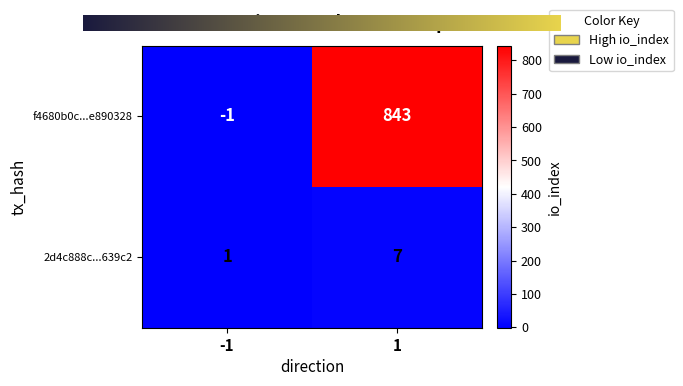

What is the difference between the maximum and minimum values in the 2d4c888c...639c2 series?

6